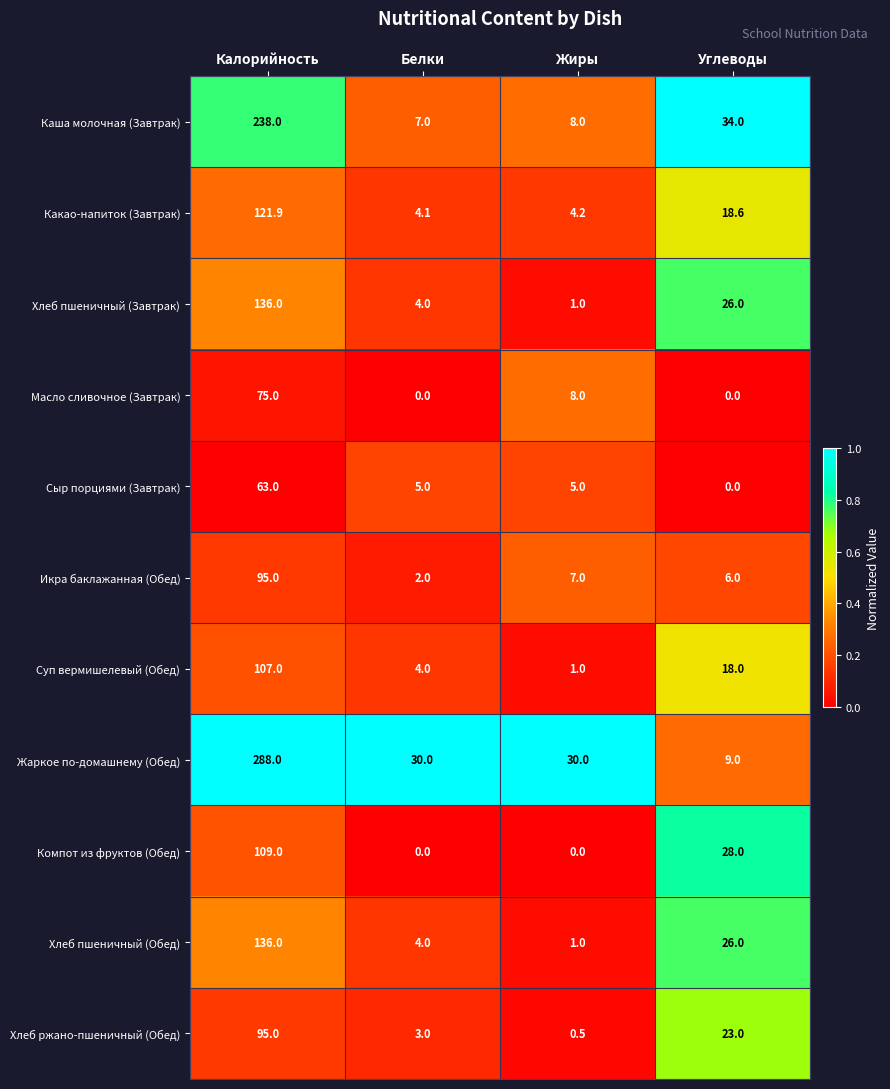

Is the value of Жаркое по-домашнему (Обед) at Белки greater than the value of Суп вермишелевый (Обед) at Жиры?

Yes